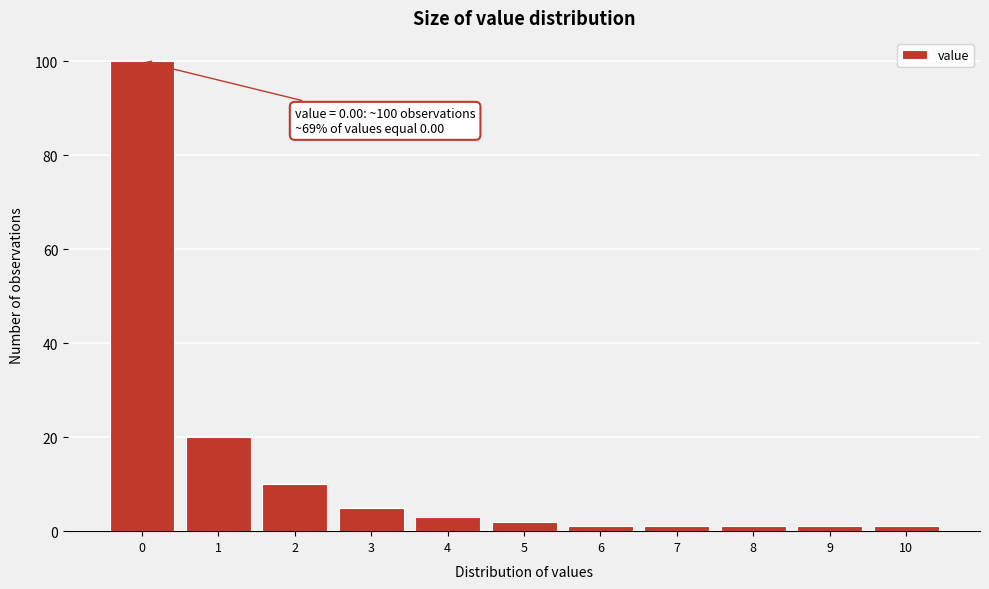

Reading right to left, transcribe all the data shown in this chart.

1	1	1	1	1	2	3	5	10	20	100